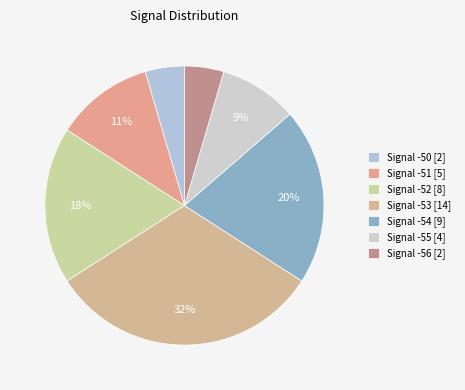

To the nearest percent, what is the average slice percentage?

14%